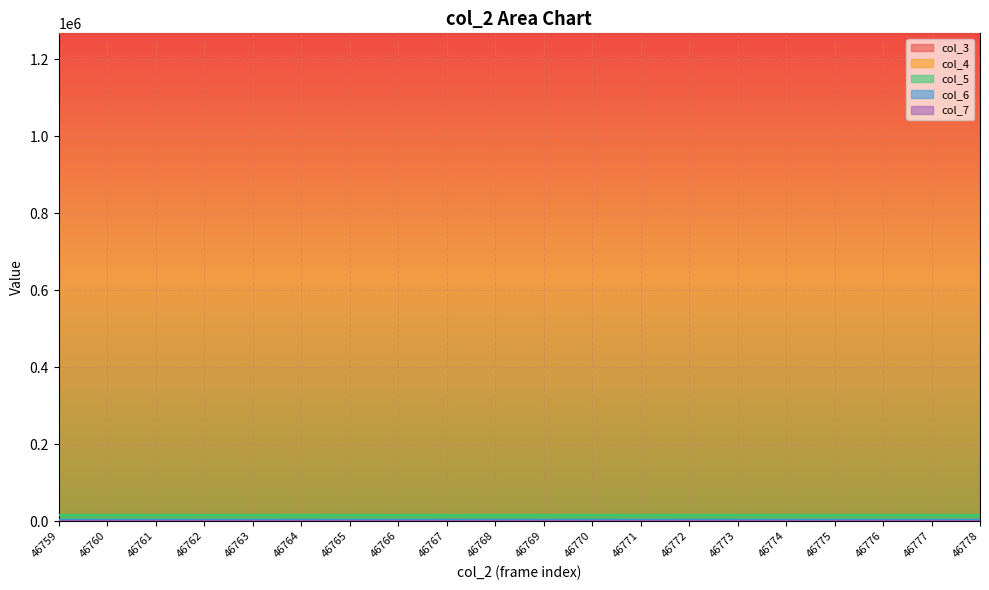

How many values in the col_5 series exceed 15454?

9